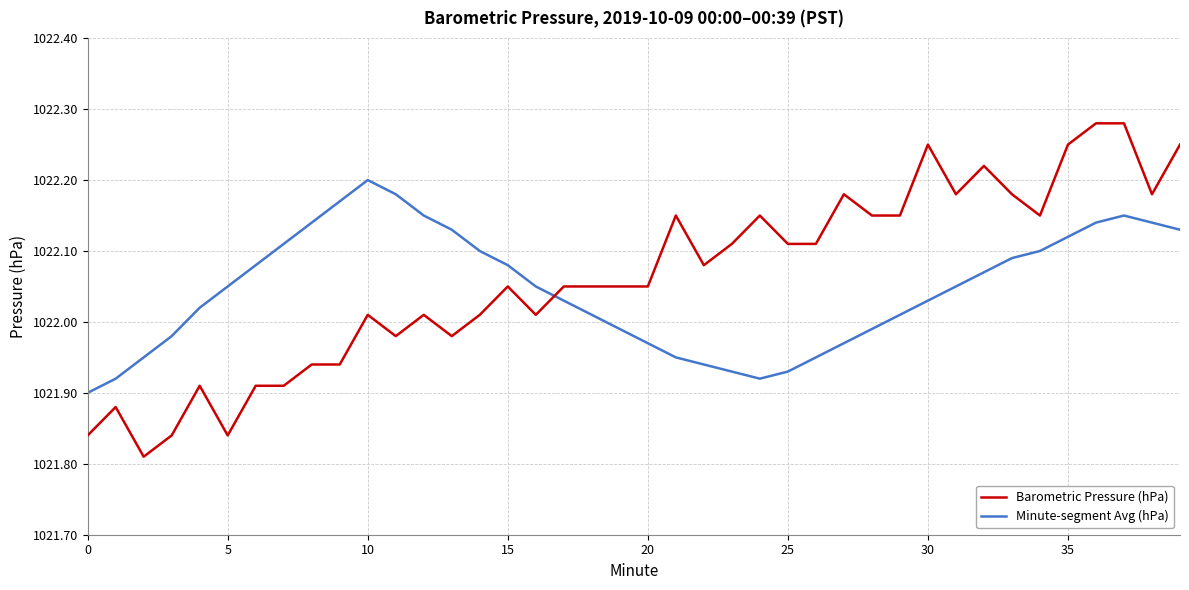

True or false: Minute-segment Avg (hPa) and Barometric Pressure (hPa) cross at least once.

True